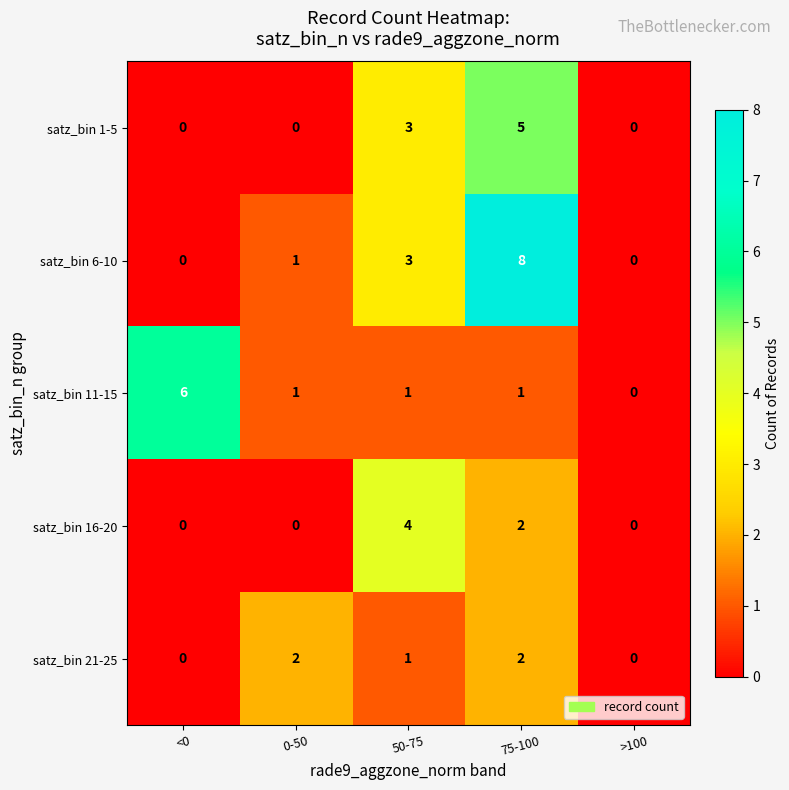

What is the sum of the satz_bin 16-20 values at <0 and 50-75?

4